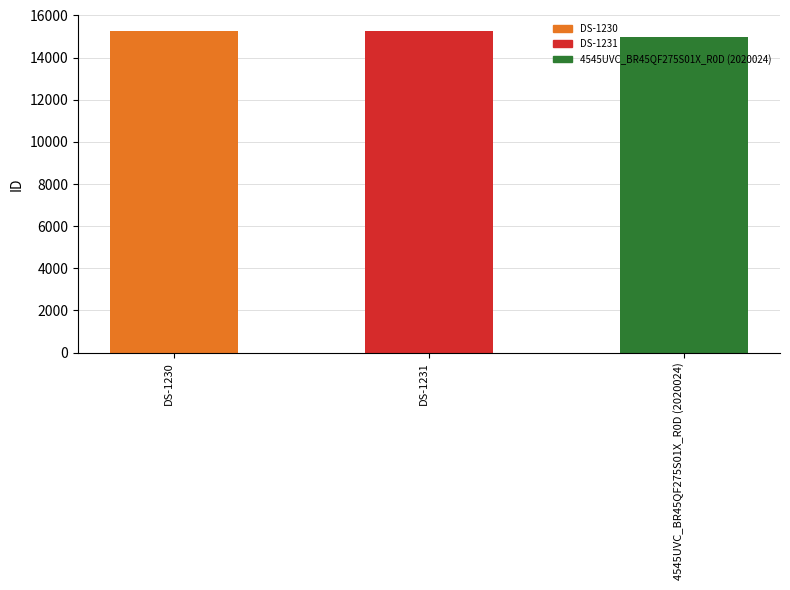

What is the difference between the maximum and minimum values?

263